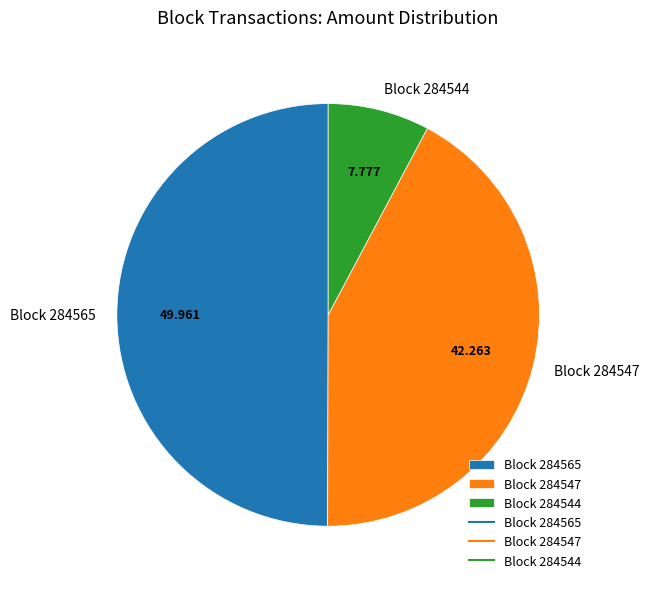

Does Block 284547 represent more than half of the total?

No